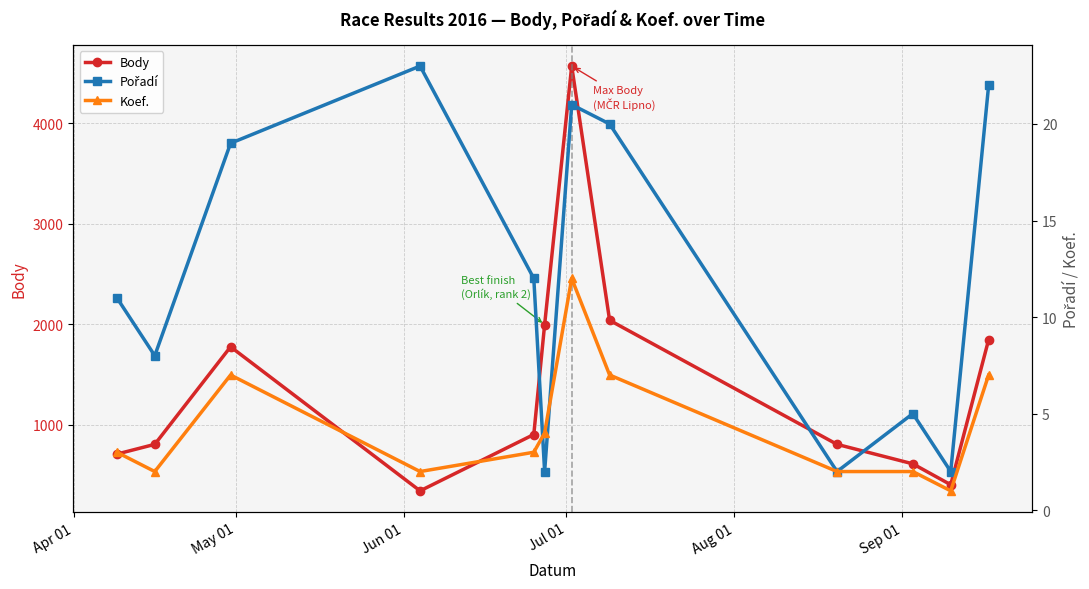

True or false: Body and Koef. cross at least once.

False